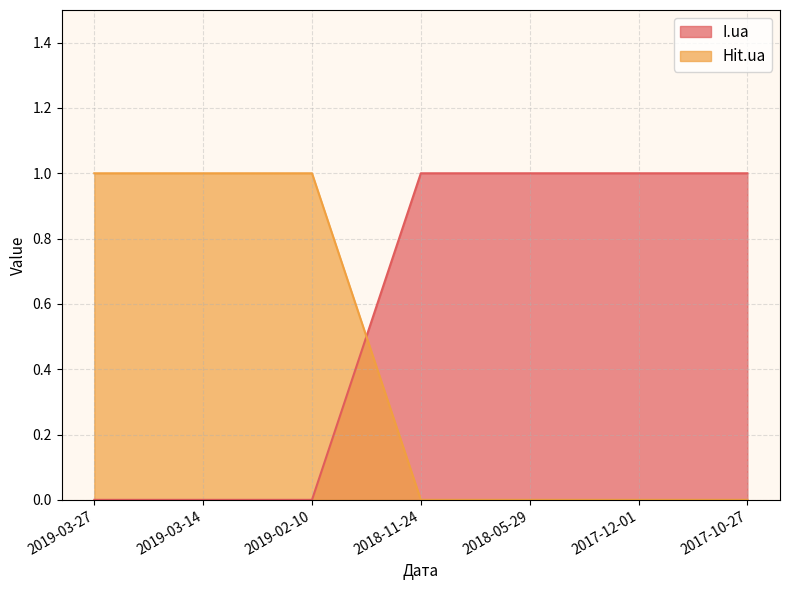

Reading right to left, what are all the values shown in this chart?

I.ua: 2017-10-27=1	2017-12-01=1	2018-05-29=1	2018-11-24=1	2019-02-10=0	2019-03-14=0	2019-03-27=0
Hit.ua: 2017-10-27=0	2017-12-01=0	2018-05-29=0	2018-11-24=0	2019-02-10=1	2019-03-14=1	2019-03-27=1